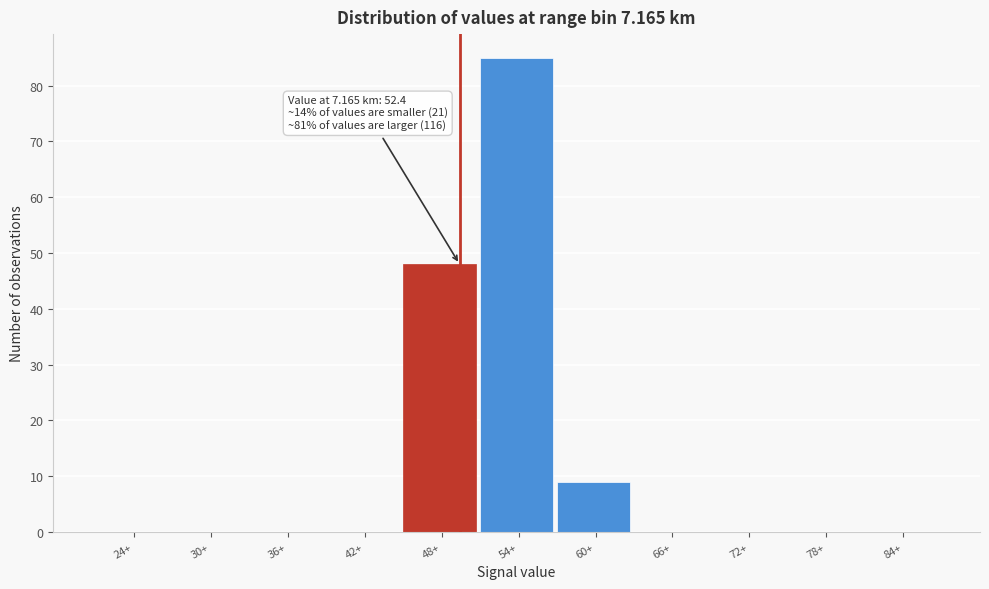

Reading left to right, list all the values displayed in this chart.

24+=0	30+=0	36+=0	42+=0	48+=48	54+=85	60+=9	66+=0	72+=0	78+=0	84+=0